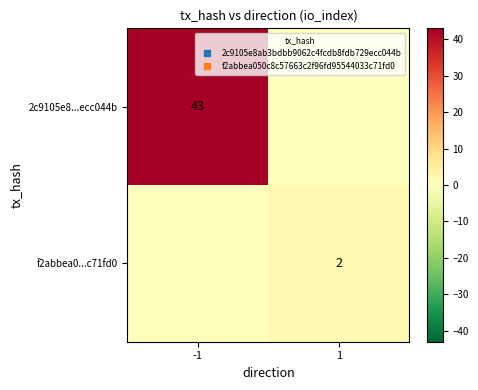

What is the spread (max minus min) of values at -1?

43